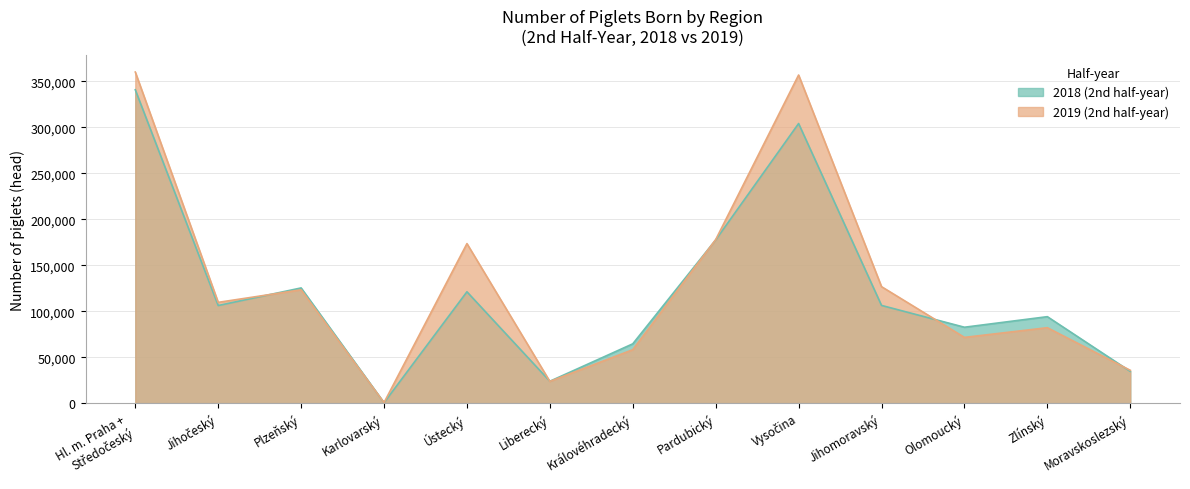

Is it true that 2018 (2nd half-year) equals 176239 at Jihomoravský?

False